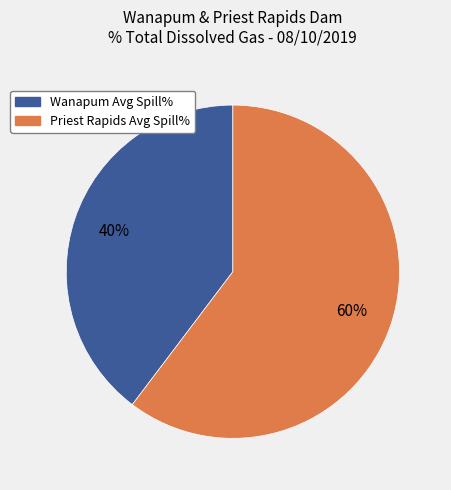

Which category has the smallest portion of the pie?

Wanapum Avg Spill%